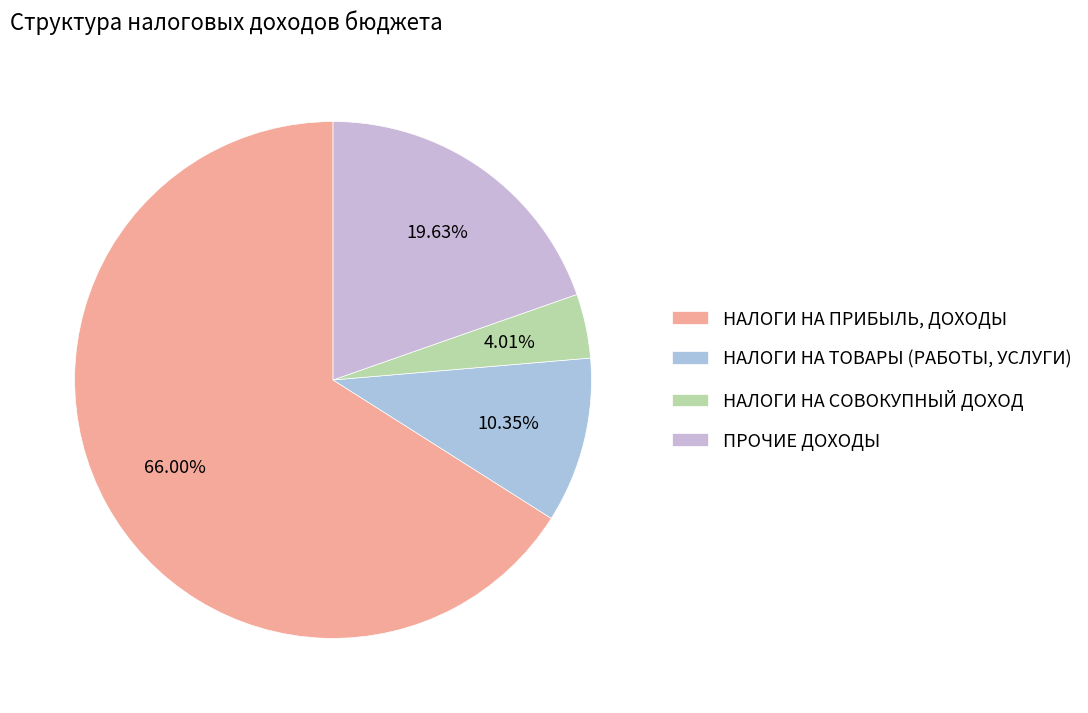

Which has a higher value, НАЛОГИ НА ПРИБЫЛЬ, ДОХОДЫ or ПРОЧИЕ ДОХОДЫ?

НАЛОГИ НА ПРИБЫЛЬ, ДОХОДЫ